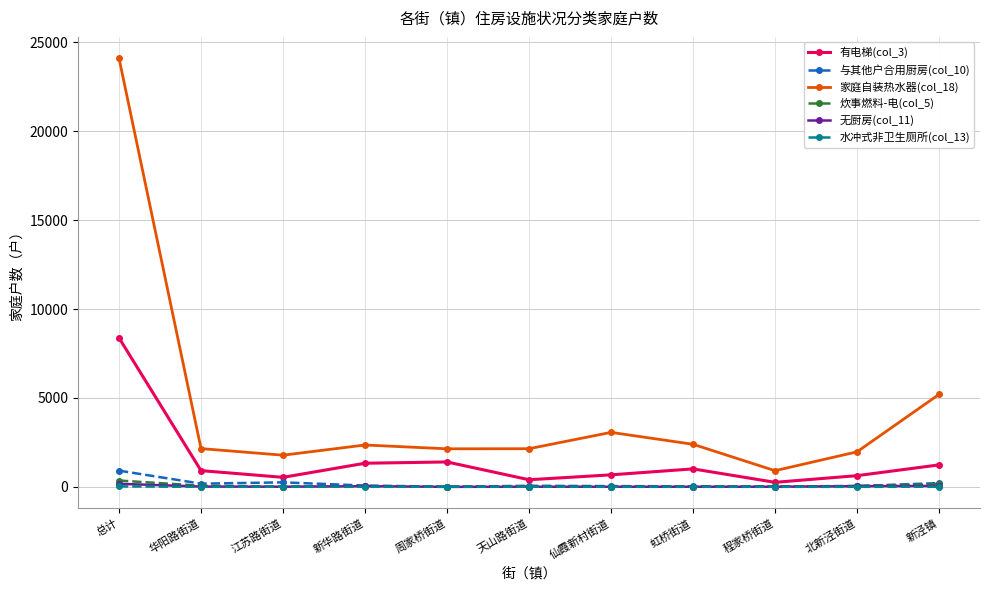

Does the chart display data point markers on the line(s)?

Yes